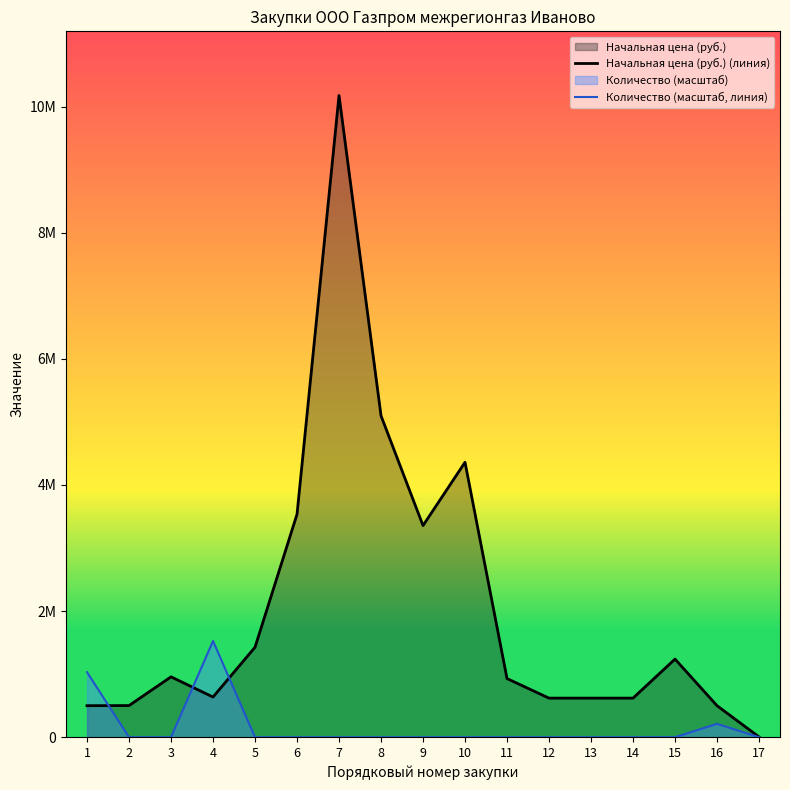

Between 3 and 8, which series saw the biggest shift?

Начальная цена (руб.) (линия)